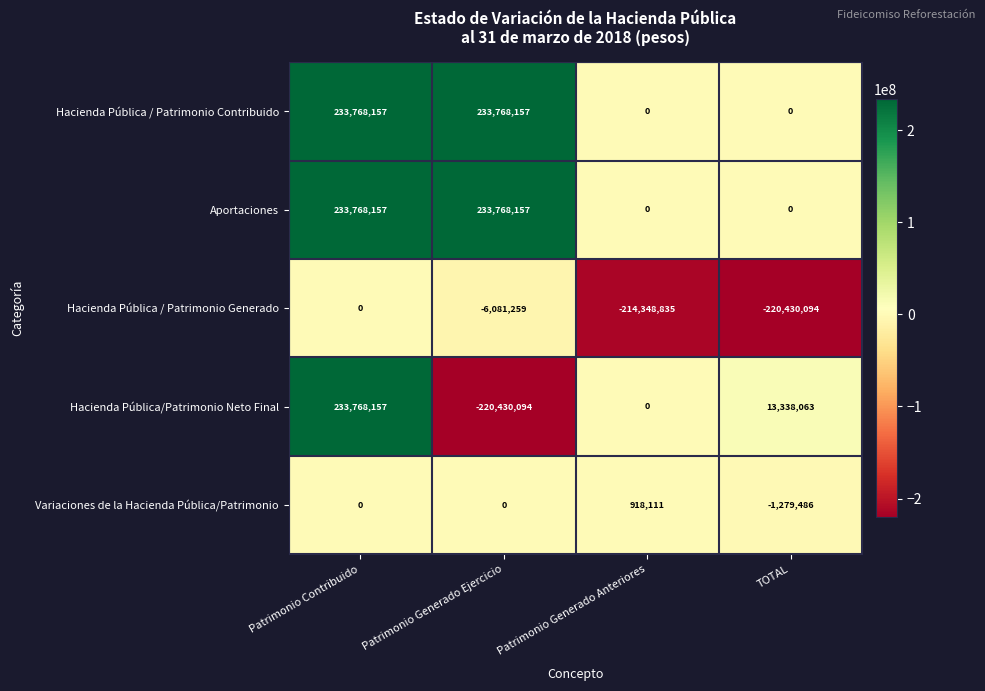

At how many categories does at least one series exceed 190100031?

2